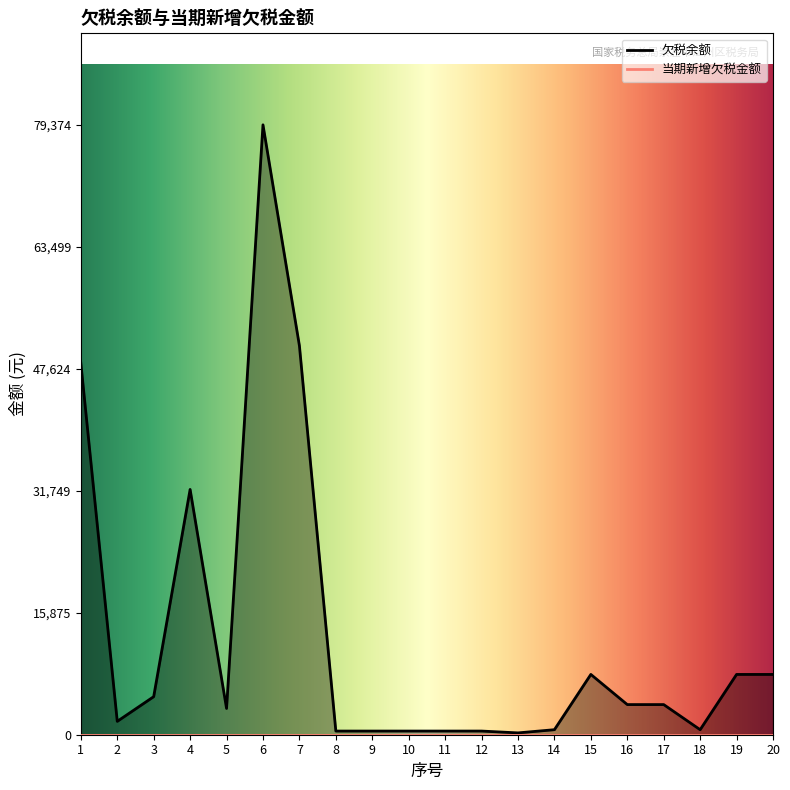

Reading right to left, list all the values displayed in this chart.

7845.7	7845.7	653.8	3922.9	3922.9	7845.7	653.8	238.1	476.3	476.3	476.3	476.3	476.3	50628.3	79373.6	3419.1	31921.9	4951.2	1739.4	48376.4